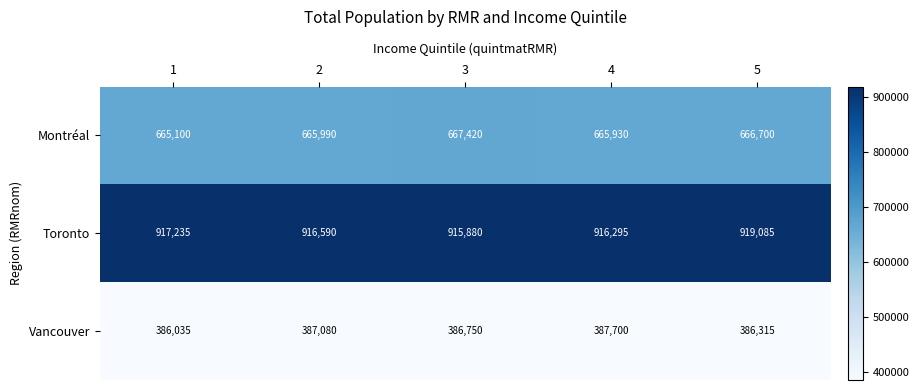

What is the maximum value for Vancouver?

387700